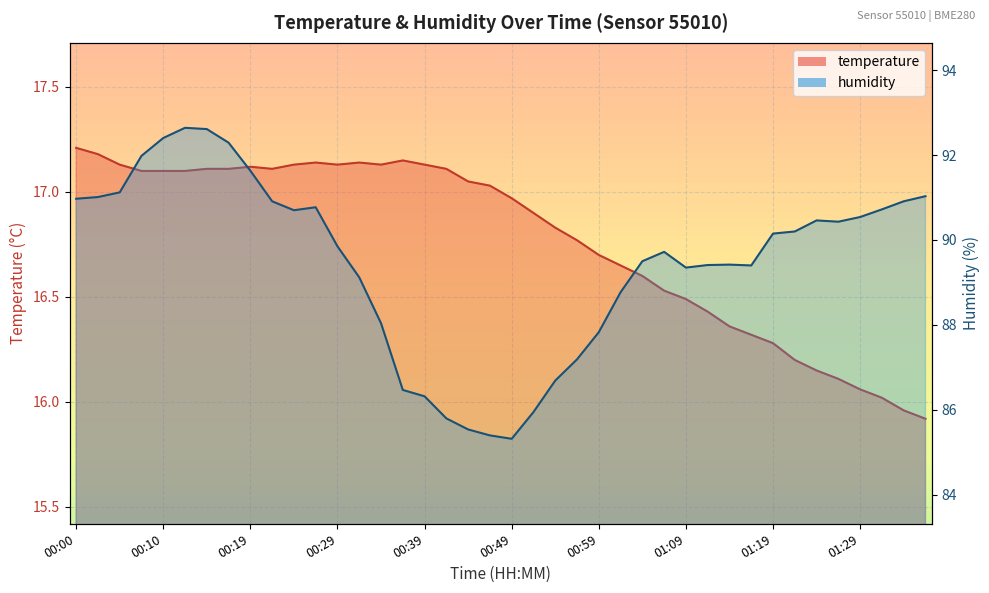

What is the spread (max minus min) of values at 00:34?

70.9